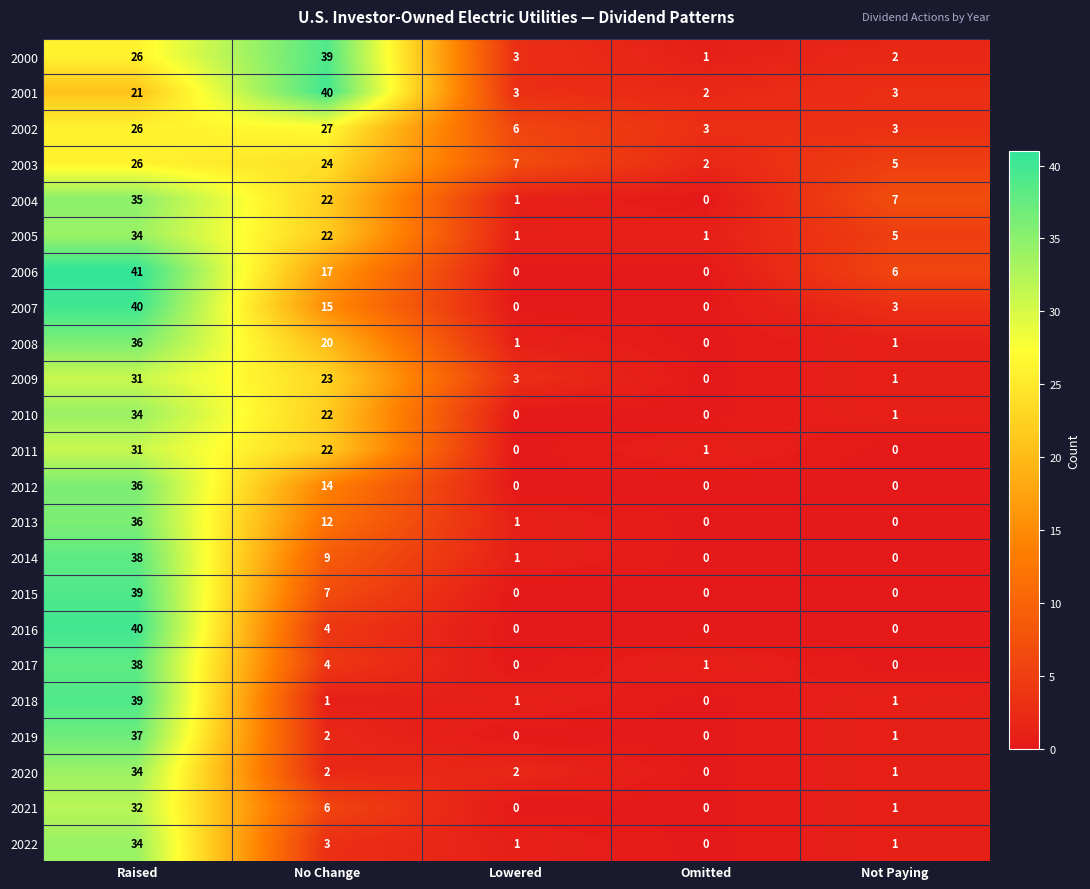

The 2010 series shows 0 at Lowered. True or false?

True